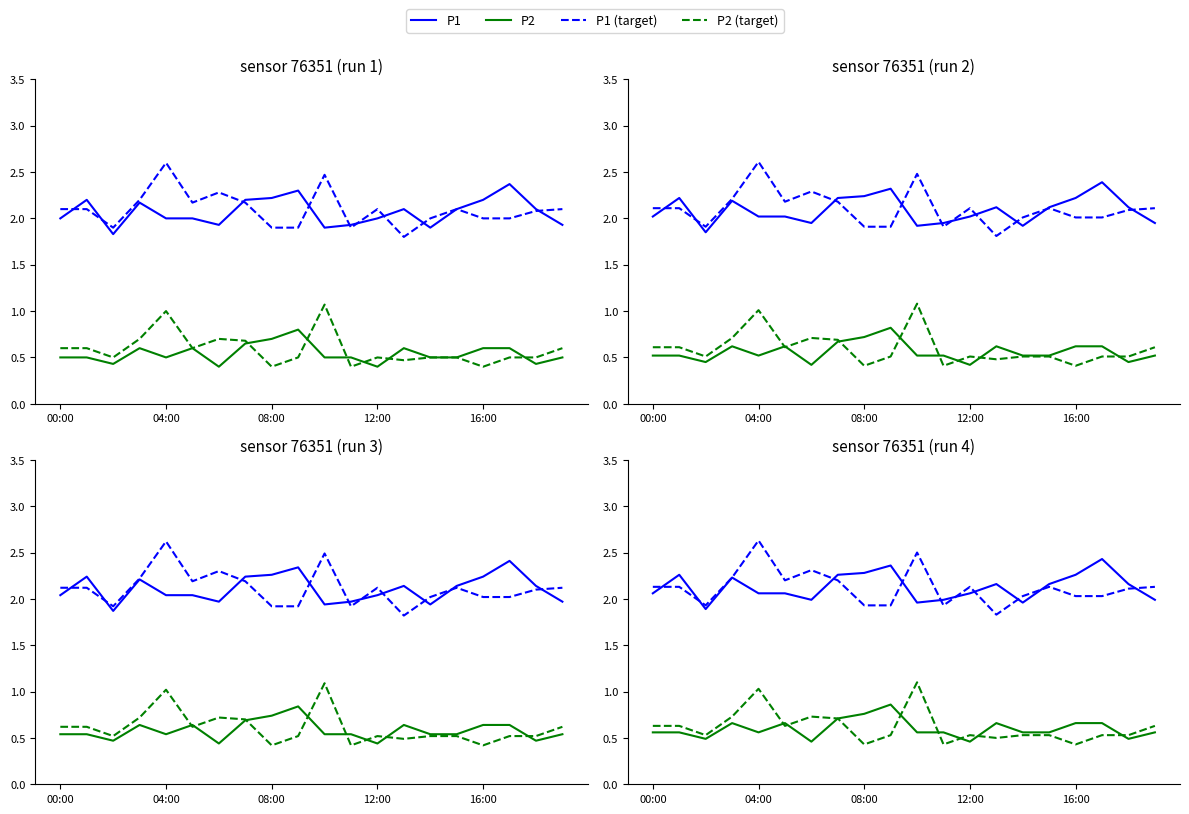

What is the value of the P1 point at the 1st from the left?

2.1